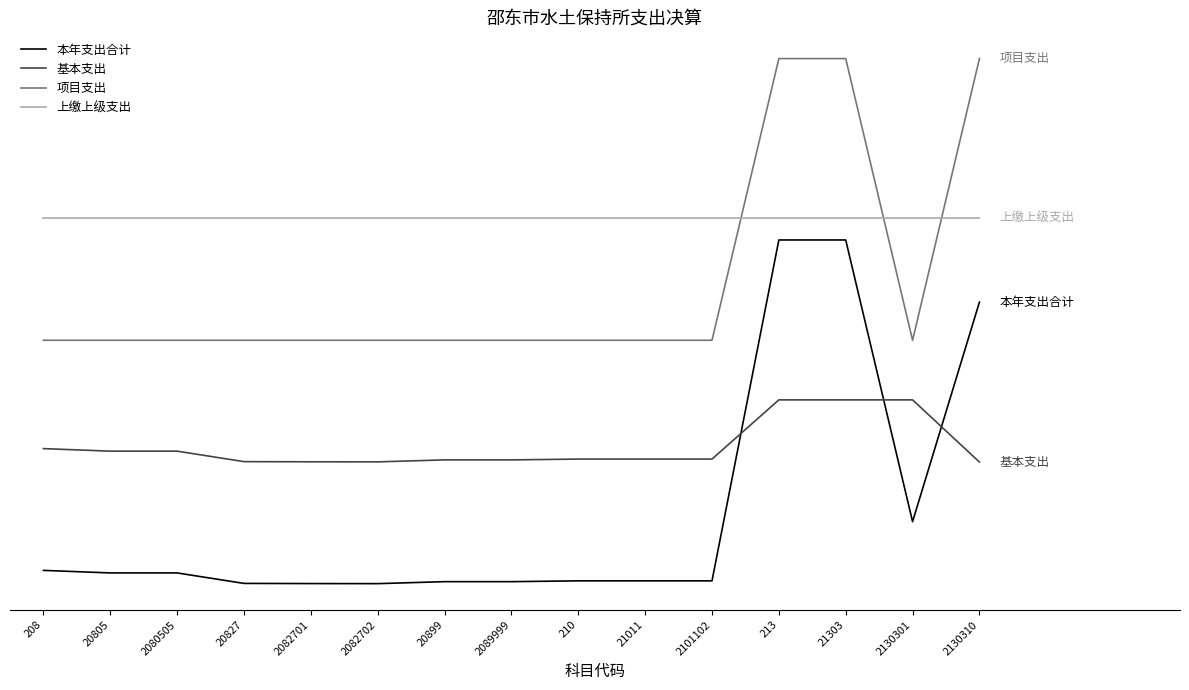

What value does the 项目支出 series have at 208?

600.0